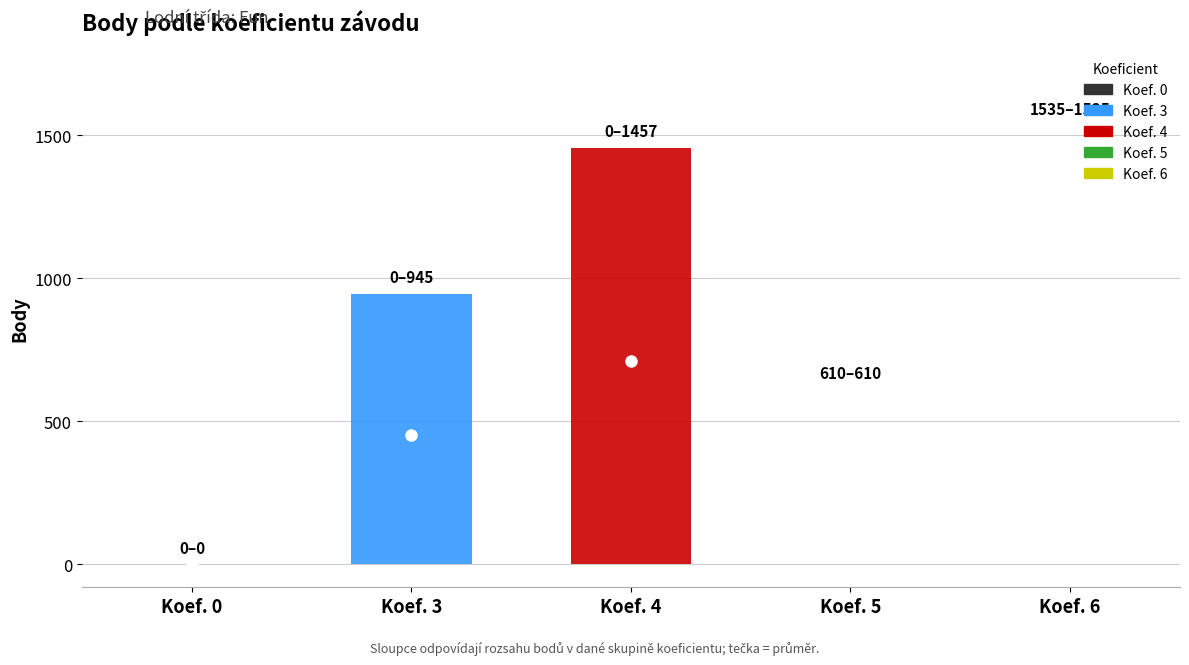

How many bars are there in each group?

2